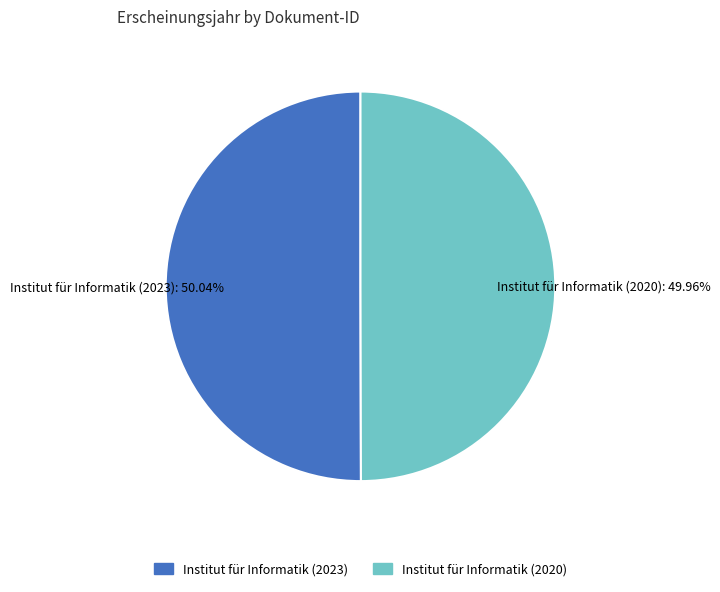

Is there a majority slice in this chart?

Yes